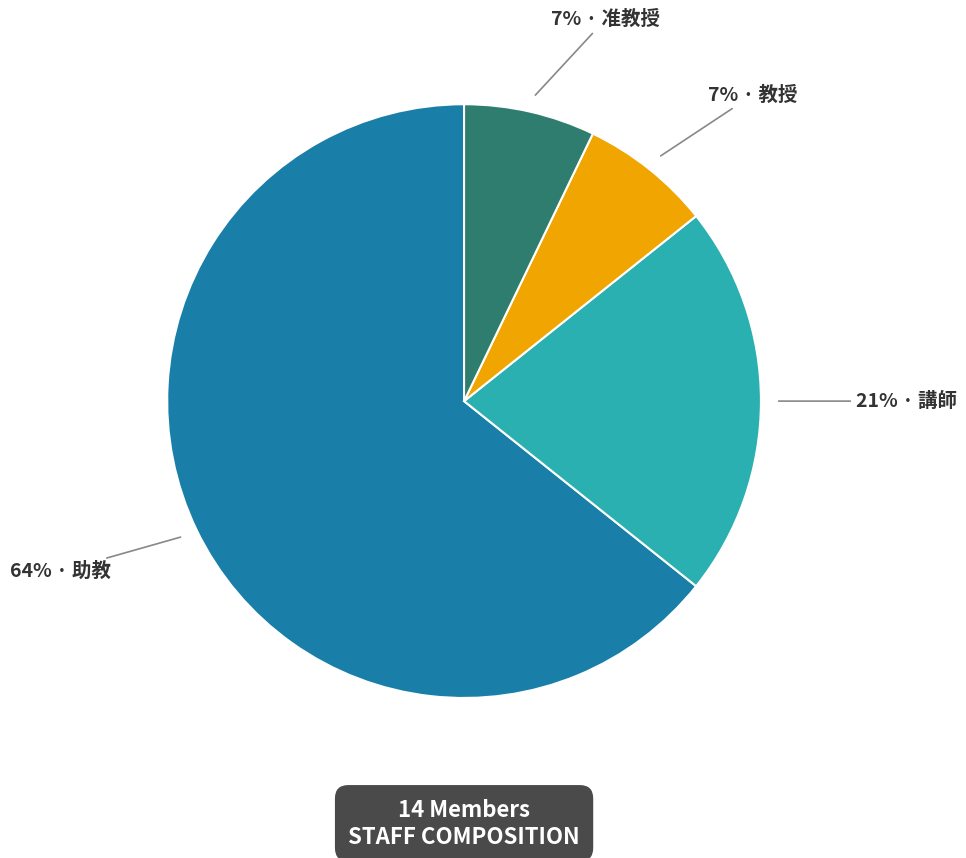

To the nearest percent, what is the average slice percentage?

25%